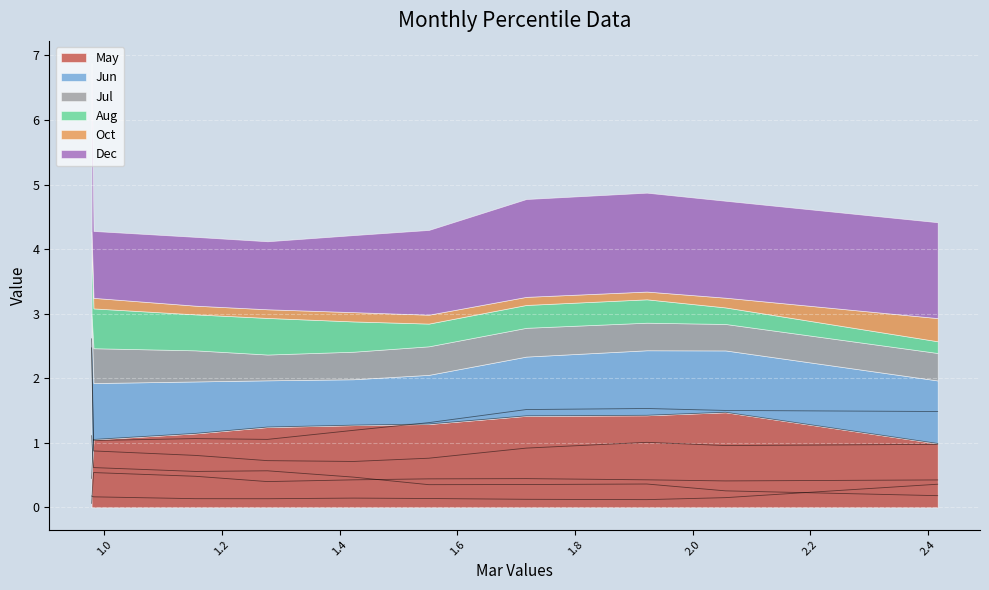

Is the value of Jul at pct05 greater than the value of May at pct25?

No